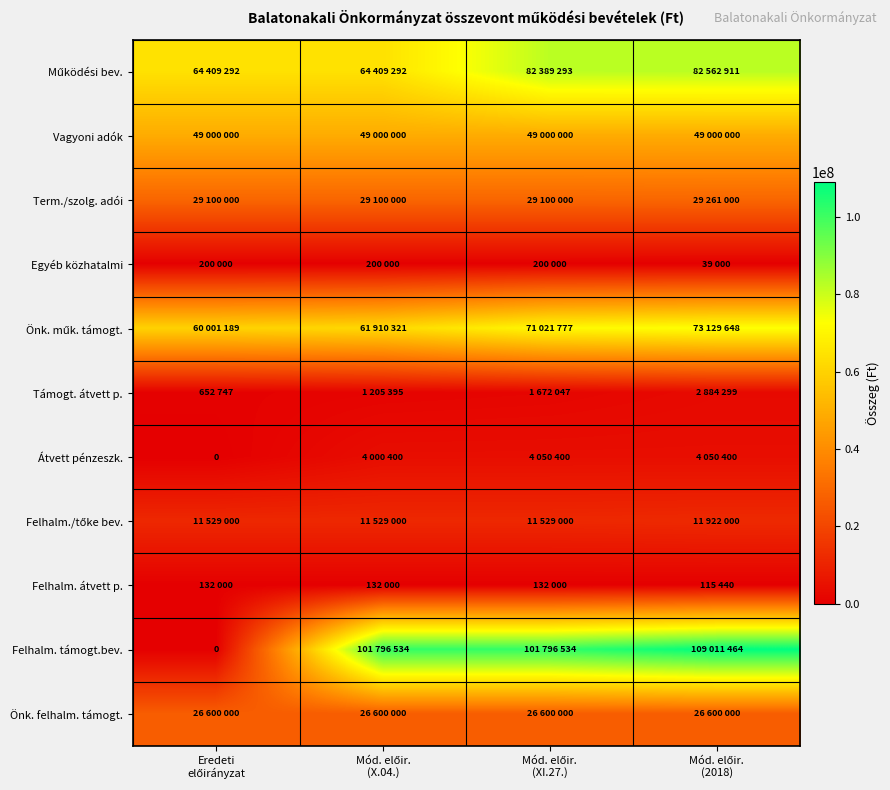

Is it true that Term./szolg. adói equals 19524625 at Mód. előir. (X.04.)?

False